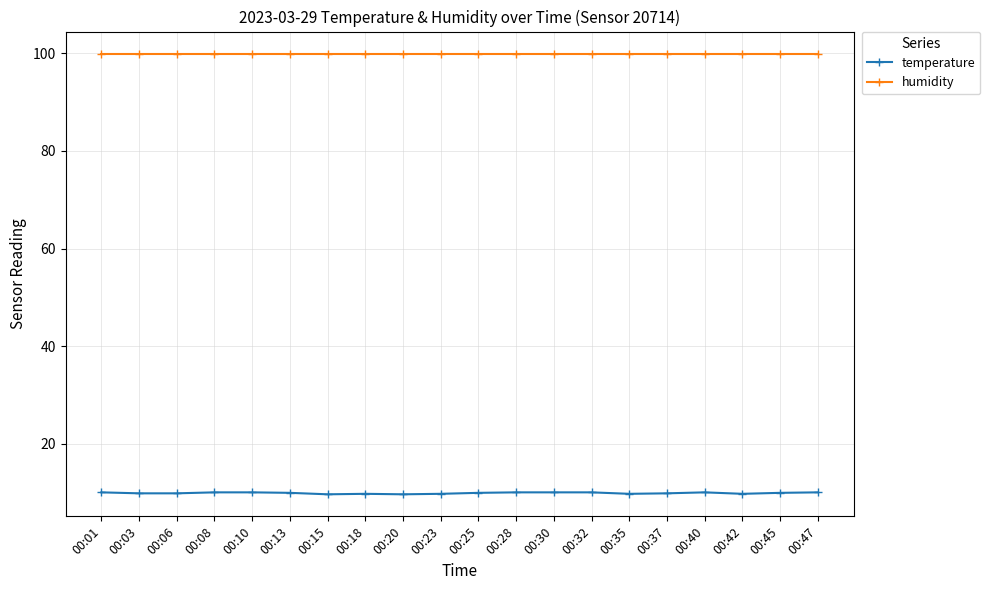

Is the value of humidity at 00:25 greater than the value of temperature at 00:35?

Yes